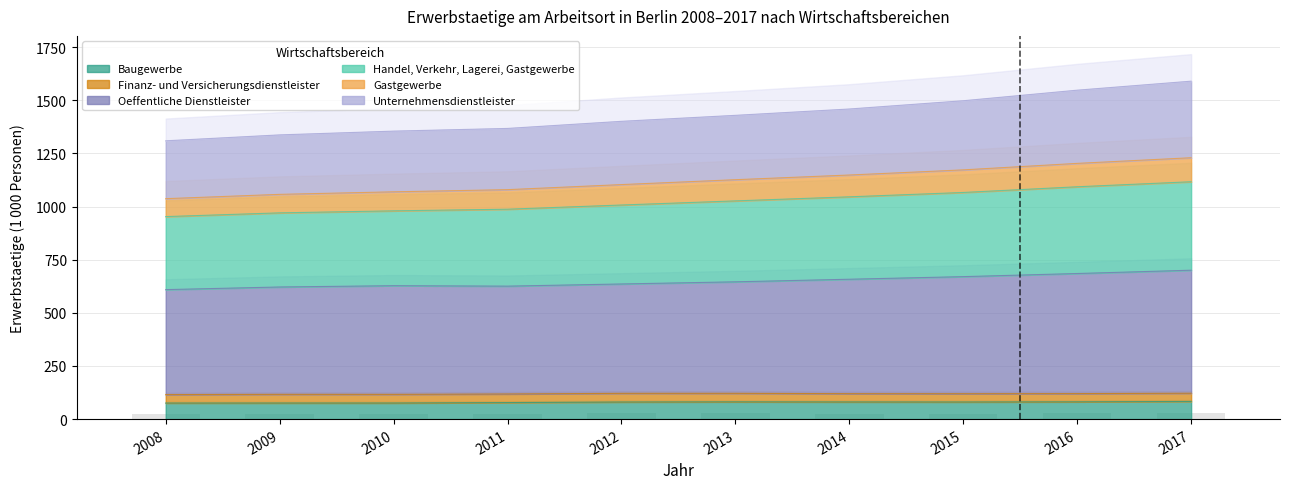

What is the value of the Unternehmensdienstleister bar at the 7th from the left?

1458.8